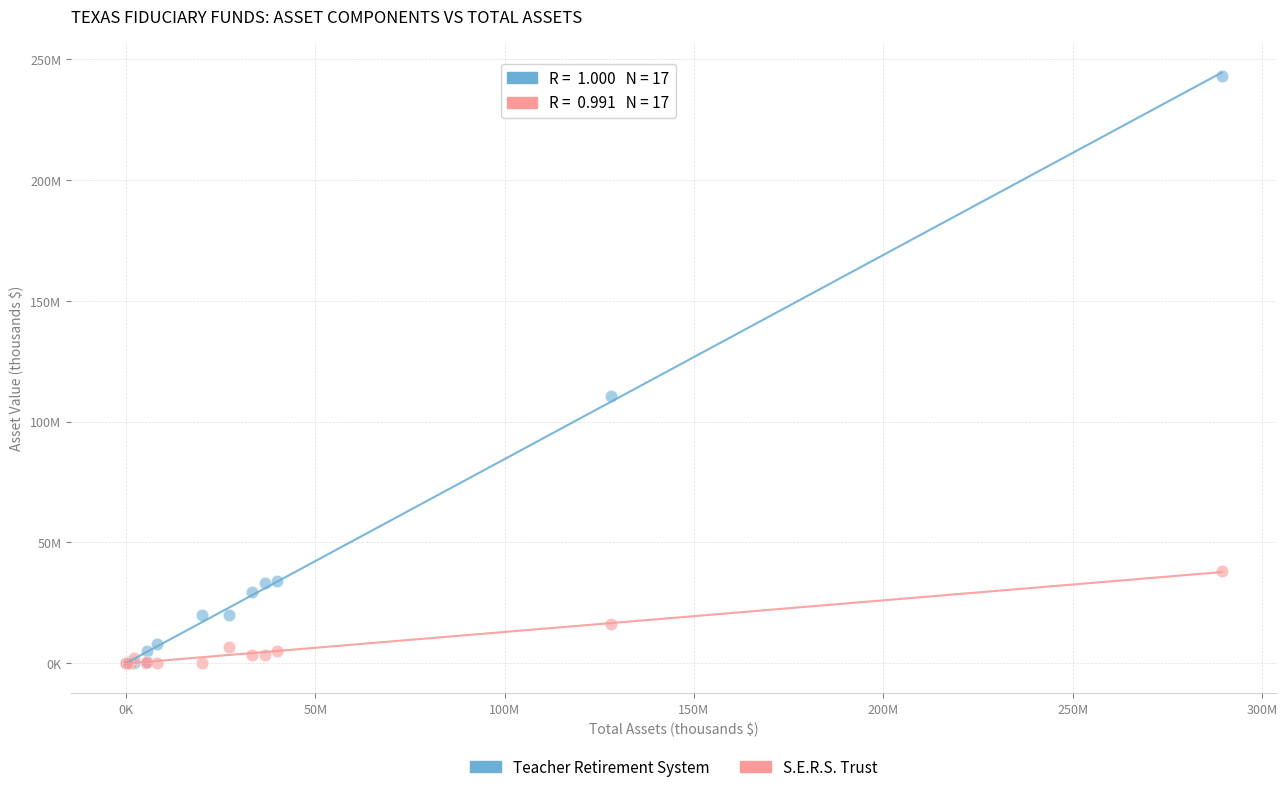

What are all the series names shown in the legend?

Teacher Retirement System, S.E.R.S. Trust